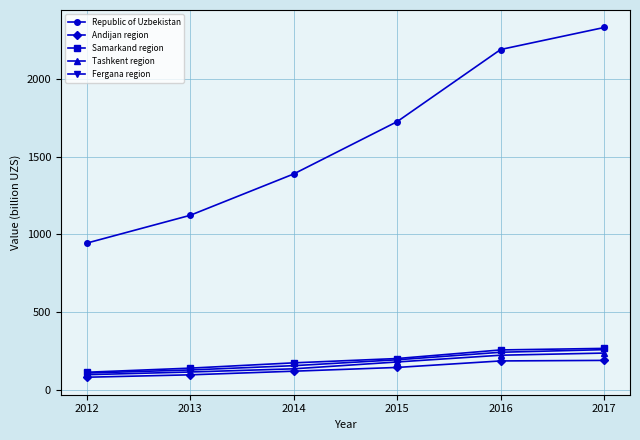

The value of Fergana region at 2017 is 106.4. True or false?

False